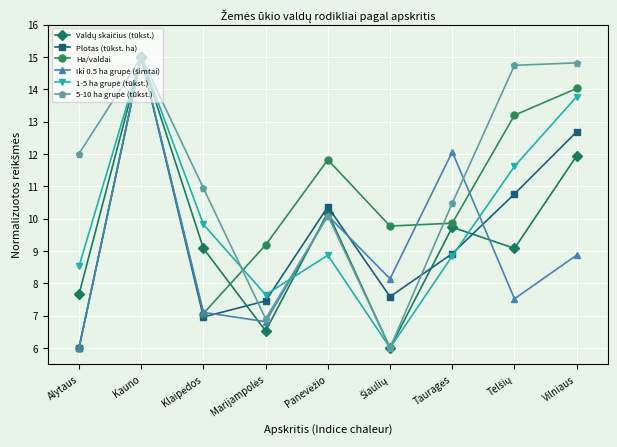

What is the label of the 2nd point from the left?

Kauno